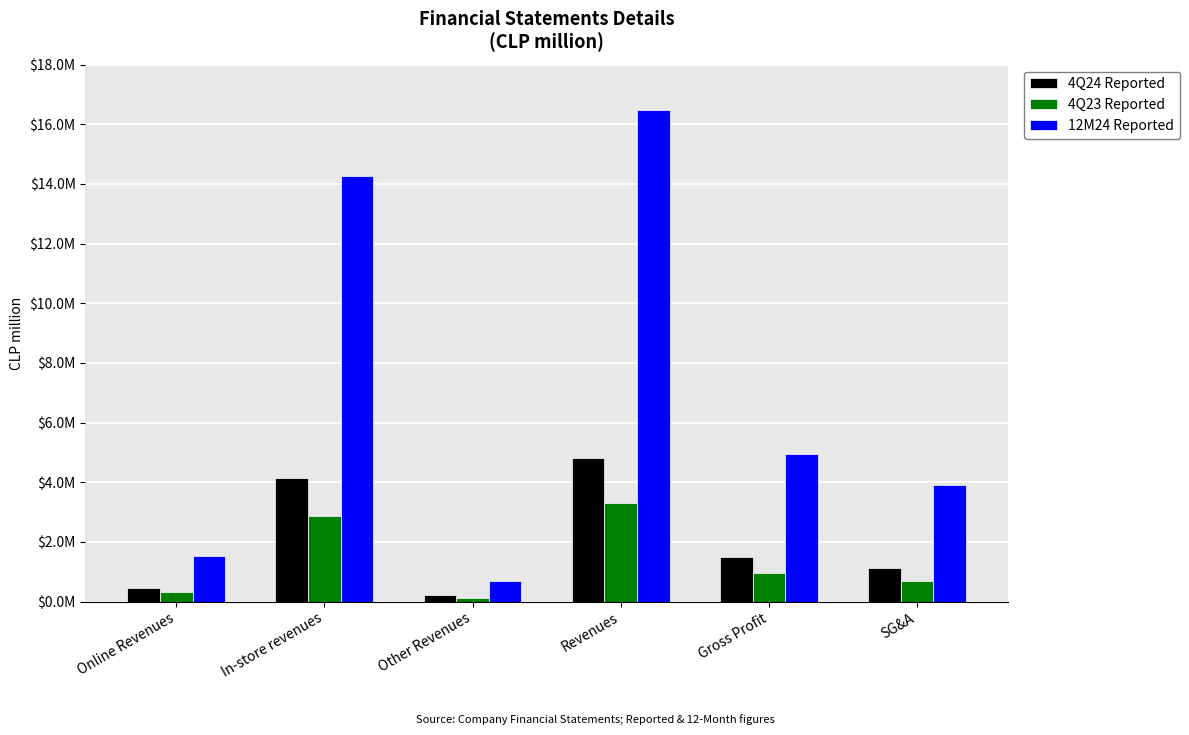

Reading right to left, list all the values displayed in this chart.

4Q24 Reported: 1137216.7	1484287.9	4822259.1	225228.1	4130061.5	466969.4
4Q23 Reported: 701900.8	943286.5	3299029.0	130199.8	2854772.7	314056.5
12M24 Reported: 3922369.1	4939306.2	16493815.0	677621.1	14271524.4	1544669.5